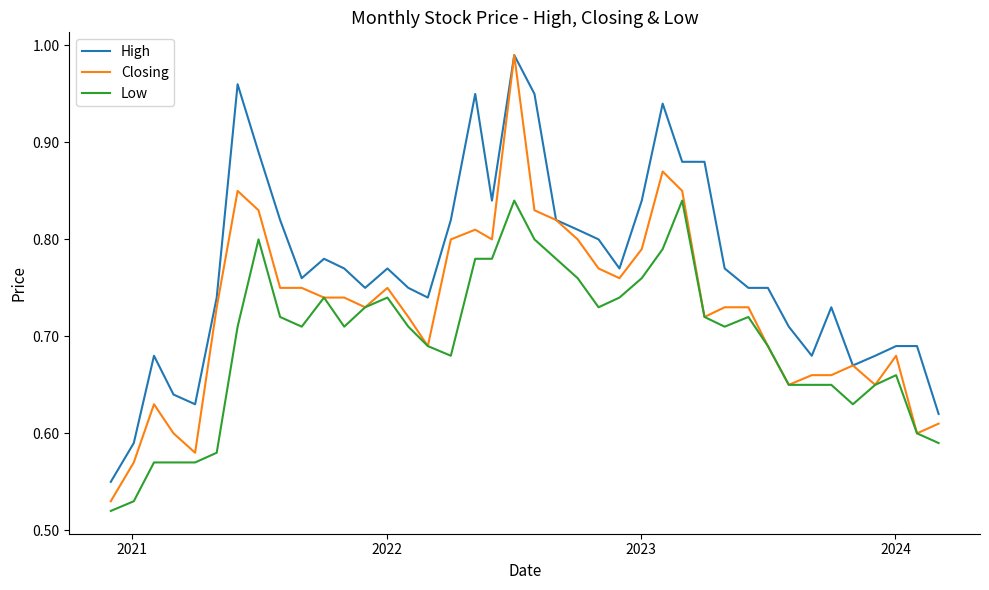

Which series has the largest range (max minus min)?

Closing